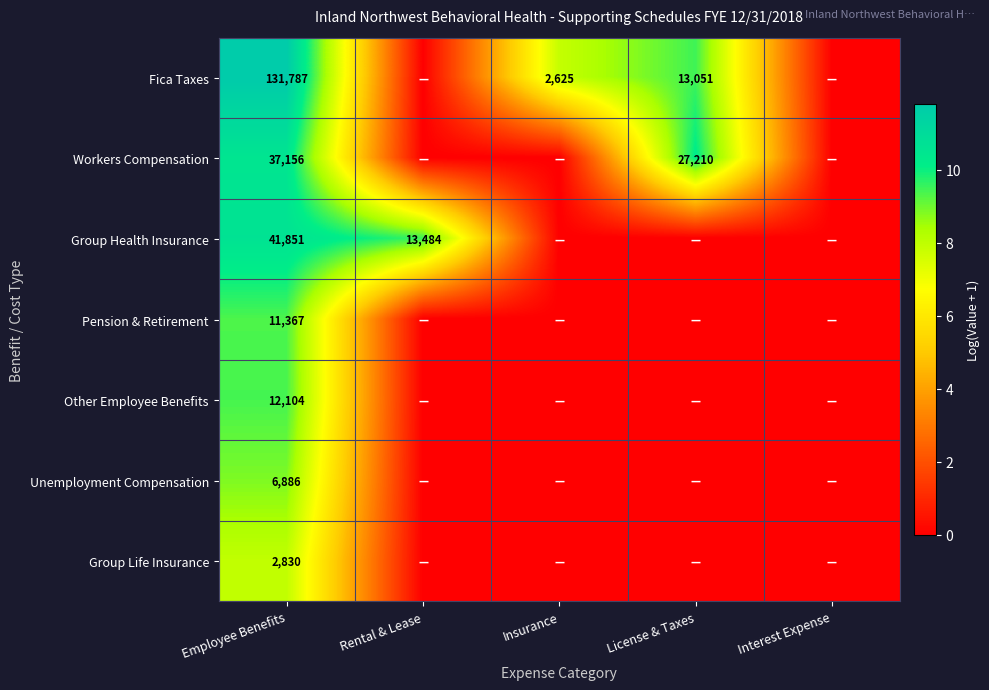

The Other Employee Benefits series shows 13.2 at Employee Benefits. True or false?

False